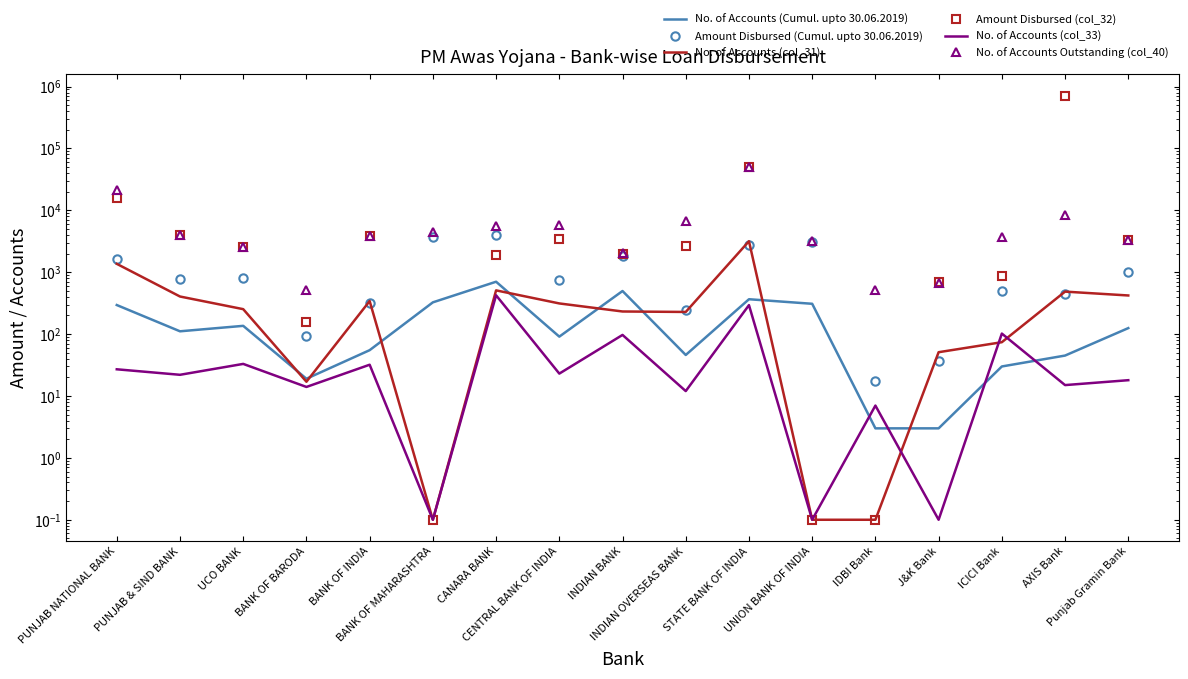

What are all the series names shown in the legend?

No. of Accounts (Cumul. upto 30.06.2019), Amount Disbursed (Cumul. upto 30.06.2019), No. of Accounts (col_31), Amount Disbursed (col_32), No. of Accounts (col_33), No. of Accounts Outstanding (col_40)